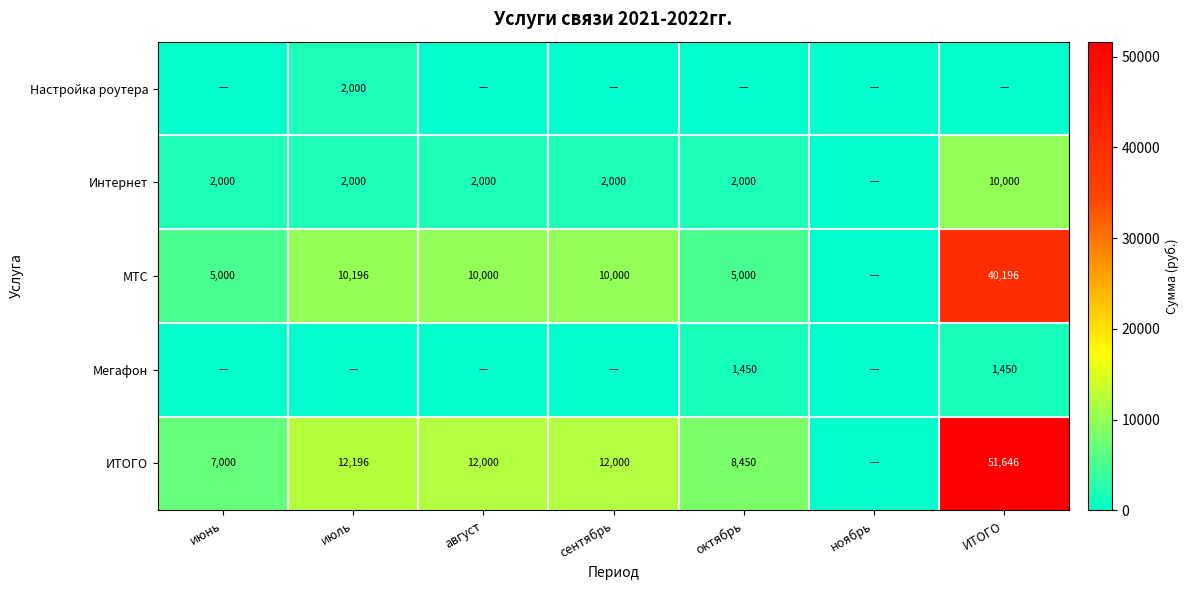

What is the sum of the Интернет values at июль and август?

4000